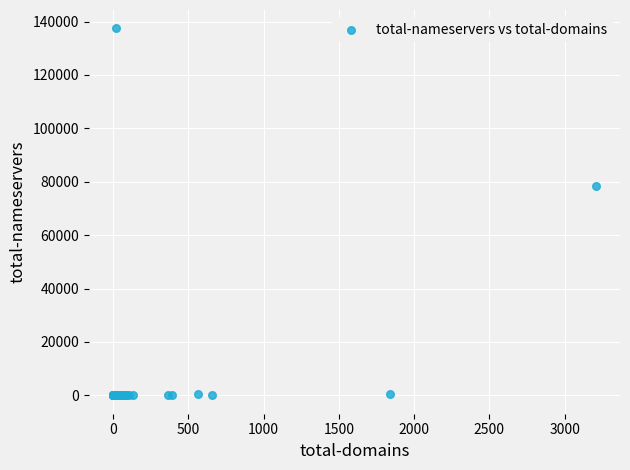

What Y value in the scatter plot is closest to 68724?

78332